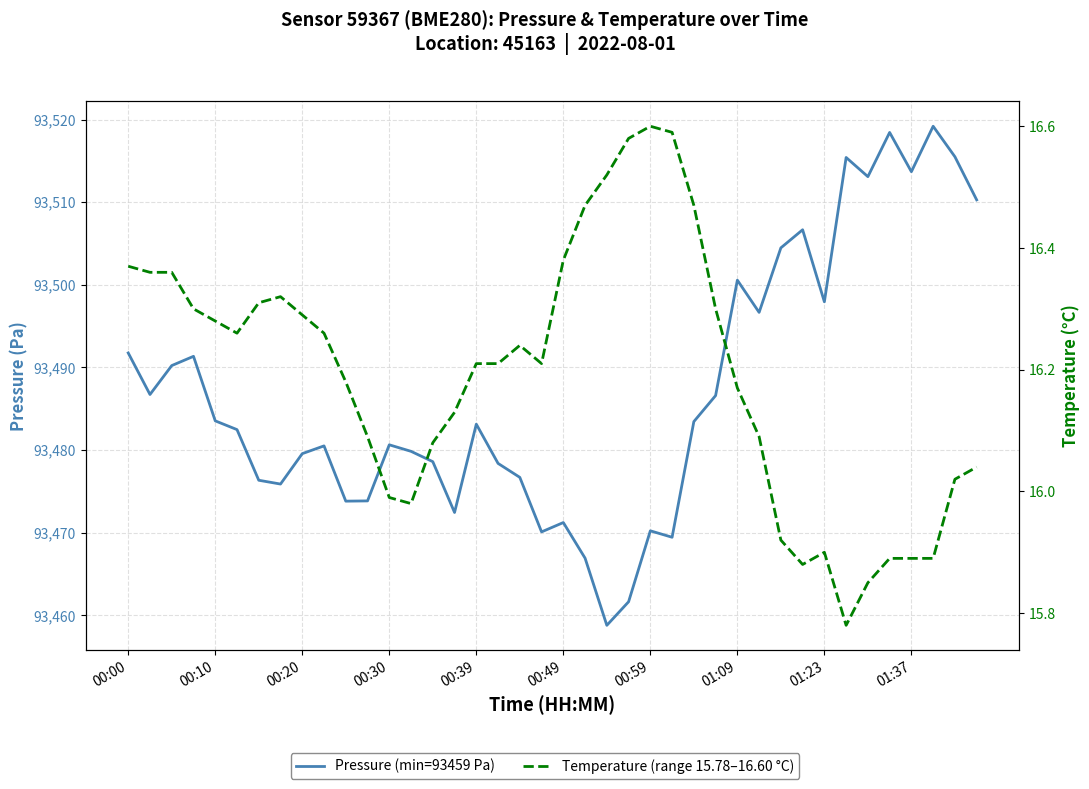

Count the number of categories in the chart.

40